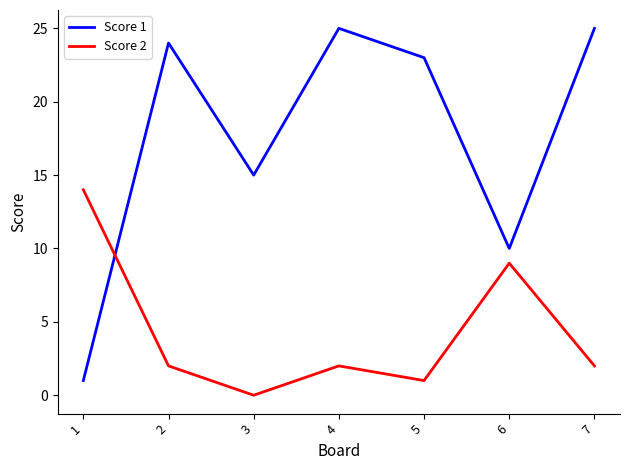

In Score 1, how many points are lower than both neighbors (excluding endpoints)?

2